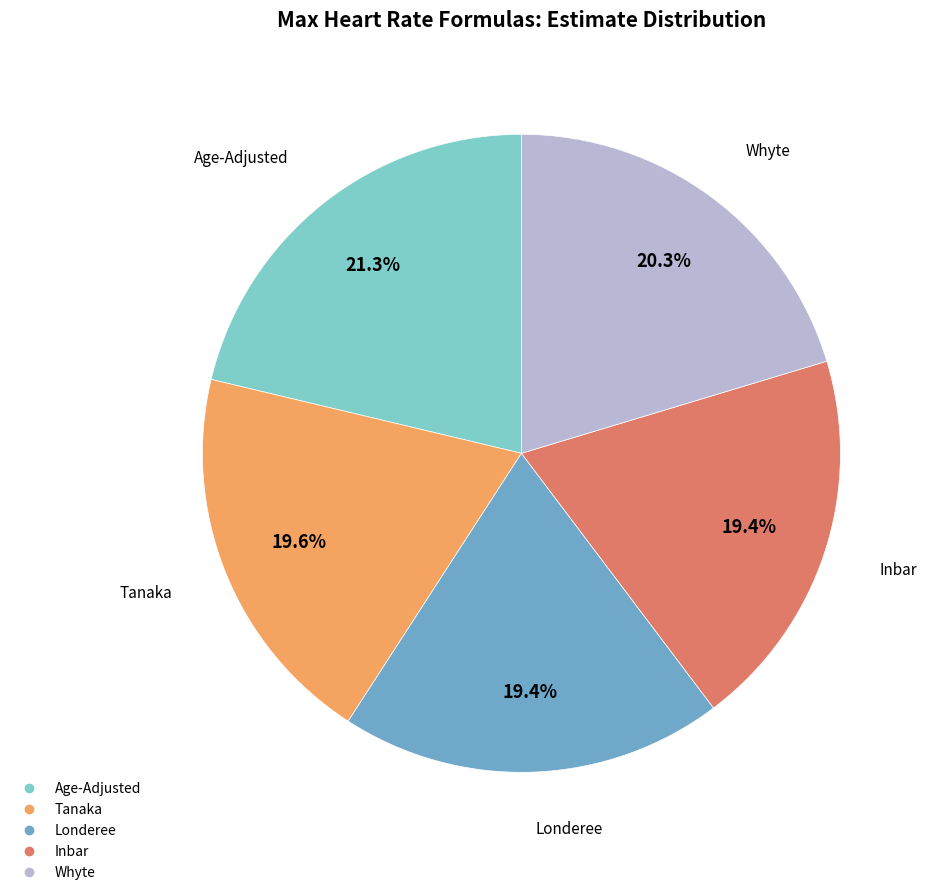

What is the largest slice in the pie chart?

Age-Adjusted